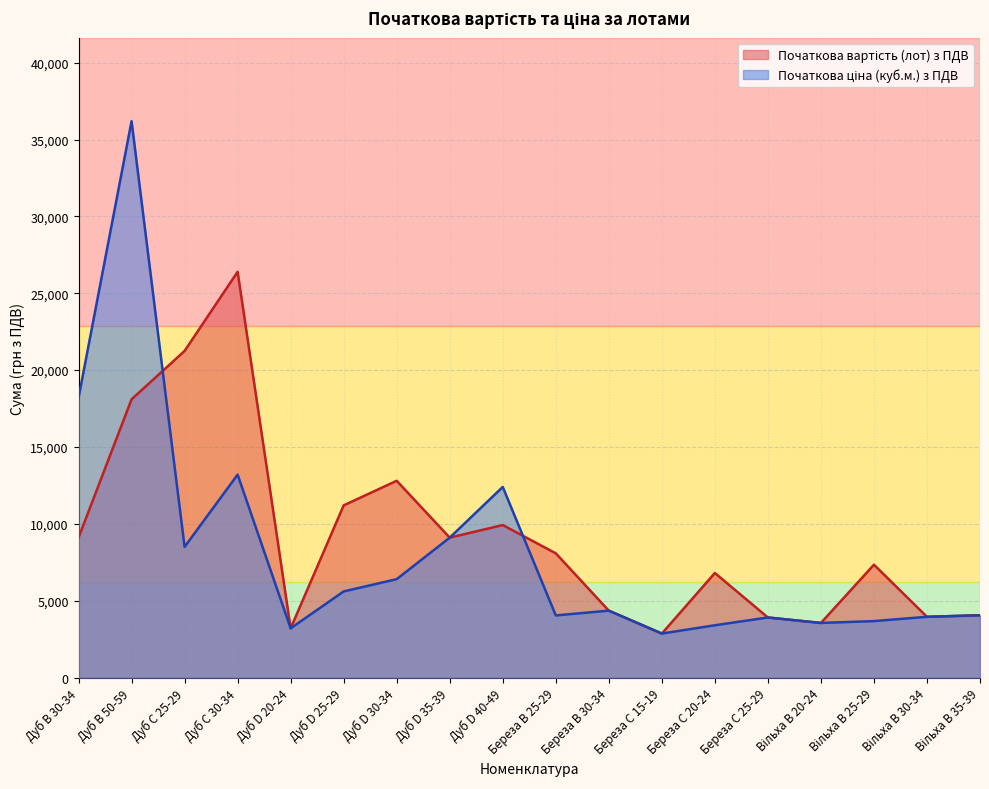

How many interior local valleys does the Початкова вартість (лот) з ПДВ series have?

5